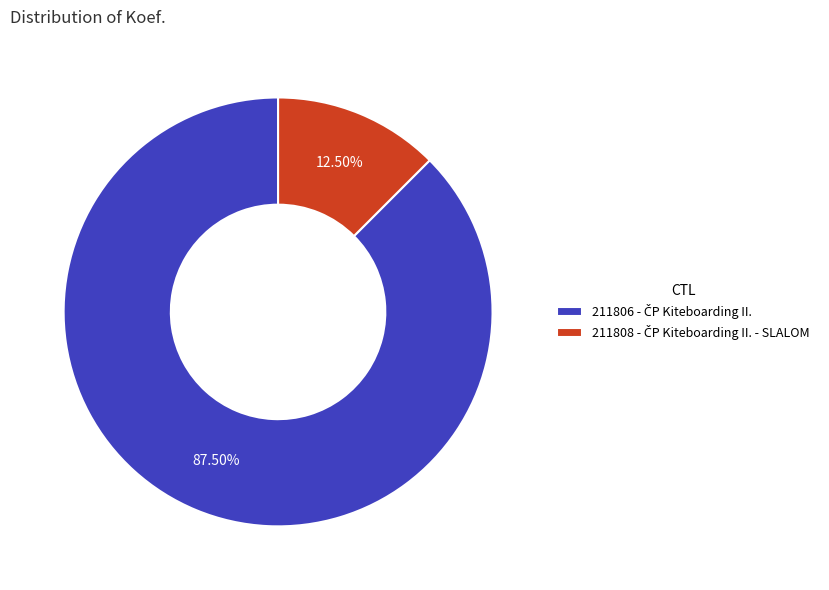

Is there a majority slice in this chart?

Yes